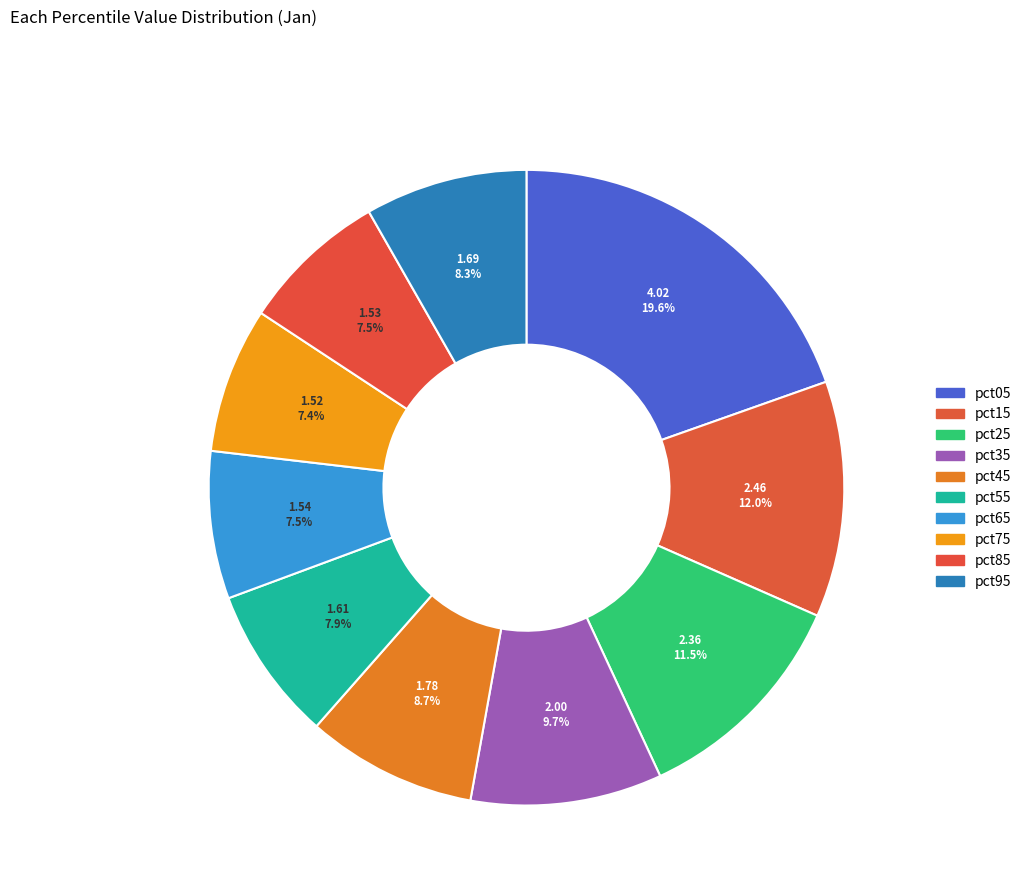

True or false: pct75 accounts for 7% of the total.

True